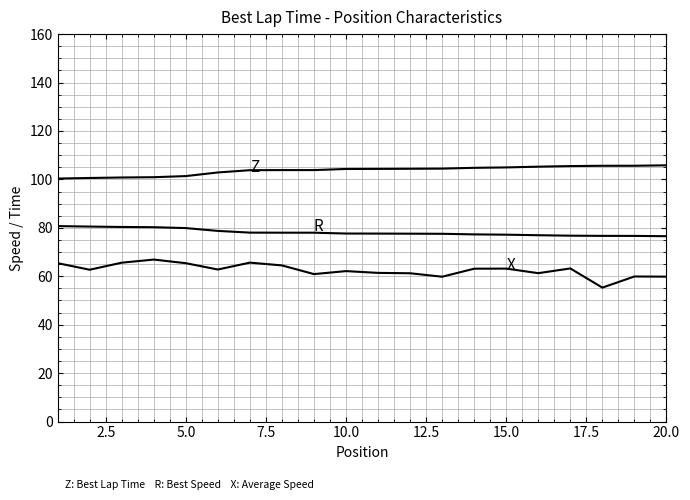

Reading left to right, extract all data points from this chart.

Z: 100.3	100.6	100.8	100.9	101.4	102.9	103.8	103.8	103.9	104.3	104.3	104.4	104.5	104.8	105.0	105.3	105.5	105.6	105.6	105.8
R: 80.7	80.5	80.4	80.3	79.9	78.7	78.0	78.0	78.0	77.7	77.6	77.6	77.5	77.3	77.2	77.0	76.8	76.7	76.7	76.5
X: 65.4	62.7	65.6	66.9	65.4	62.8	65.6	64.5	60.9	62.1	61.4	61.2	59.8	63.1	63.2	61.3	63.2	55.3	59.9	59.8